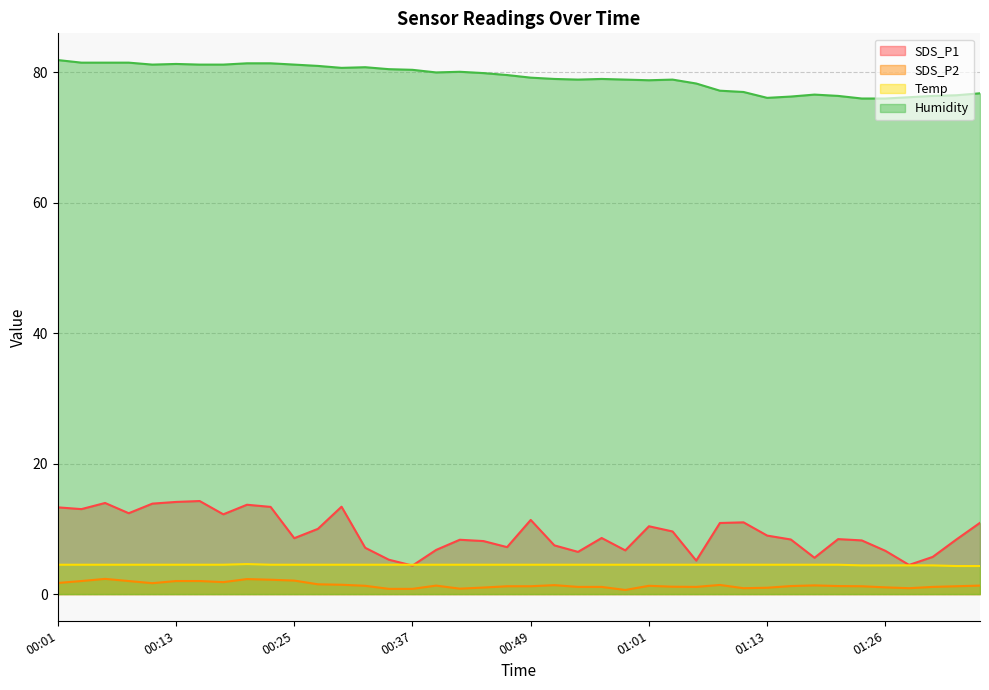

What position from the right is 01:16?

9